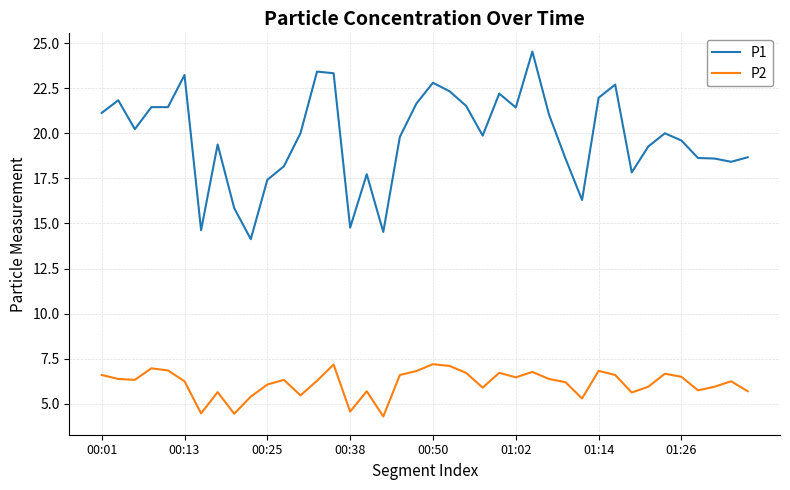

True or false: P1 and P2 cross at least once.

False